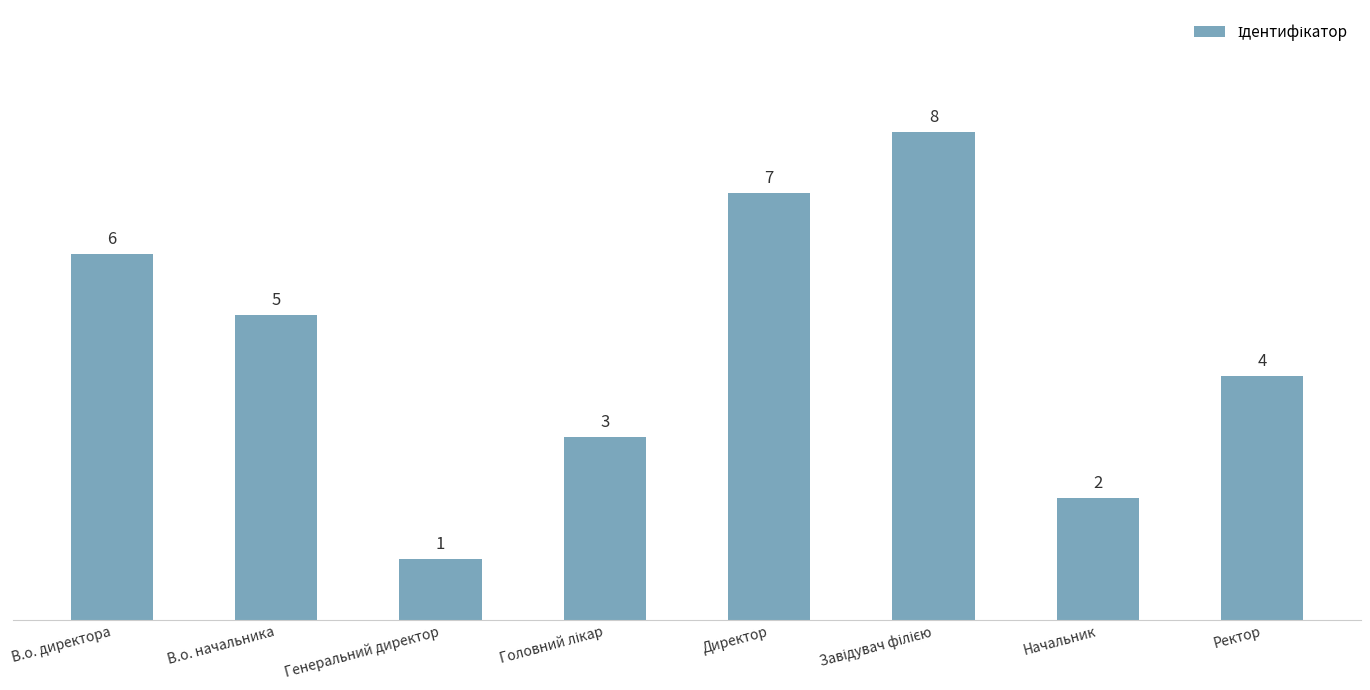

Which has a higher value, Генеральний директор or В.о. начальника?

В.о. начальника